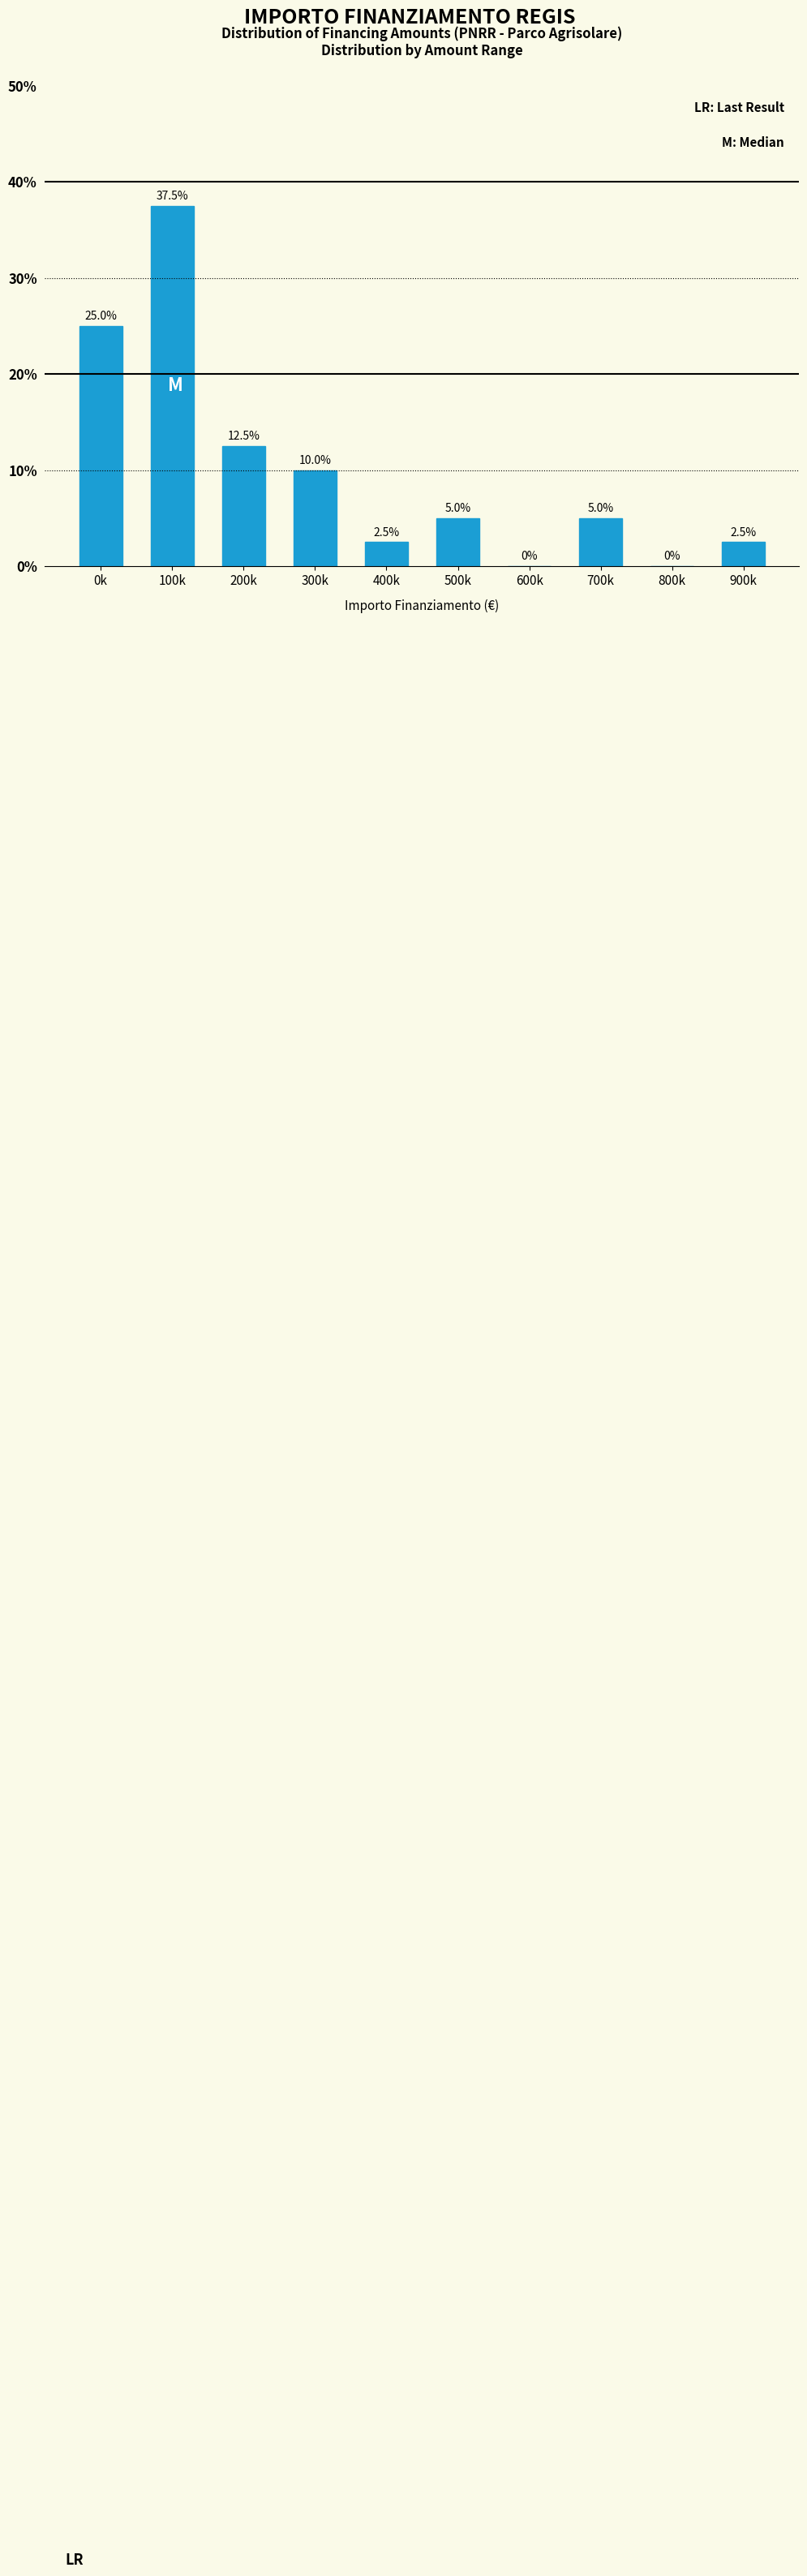

Reading left to right, transcribe all the data shown in this chart.

0k=25.0	100k=37.5	200k=12.5	300k=10.0	400k=2.5	500k=5.0	600k=0.0	700k=5.0	800k=0.0	900k=2.5